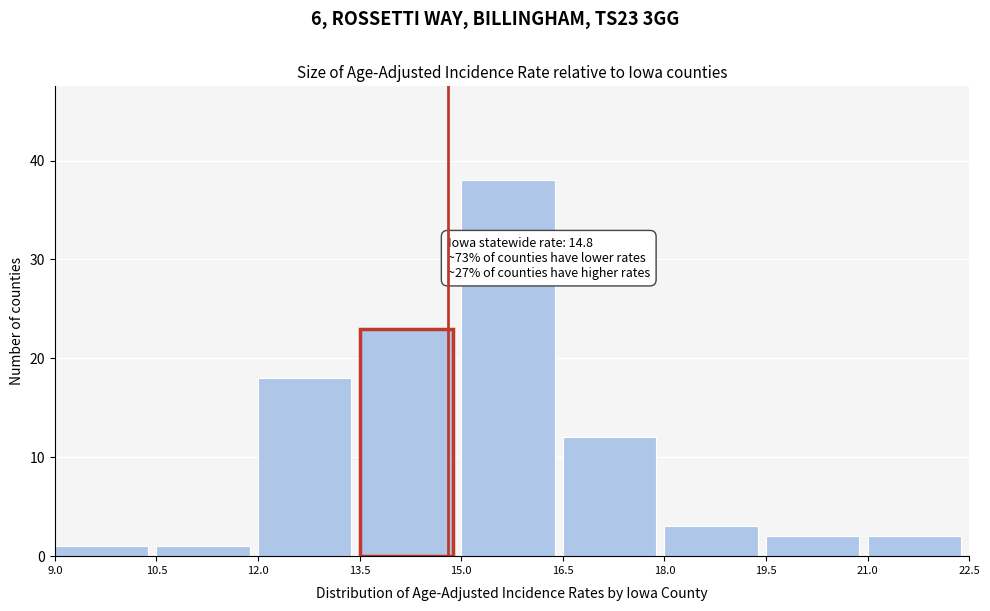

Over which range of the x-axis is the bar tallest?

15.0 to 16.5